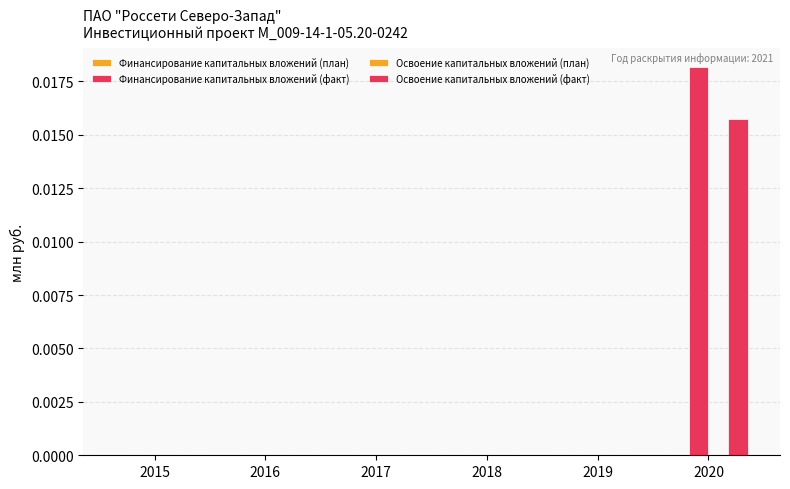

At which category does the chart reach its peak across all series?

2020